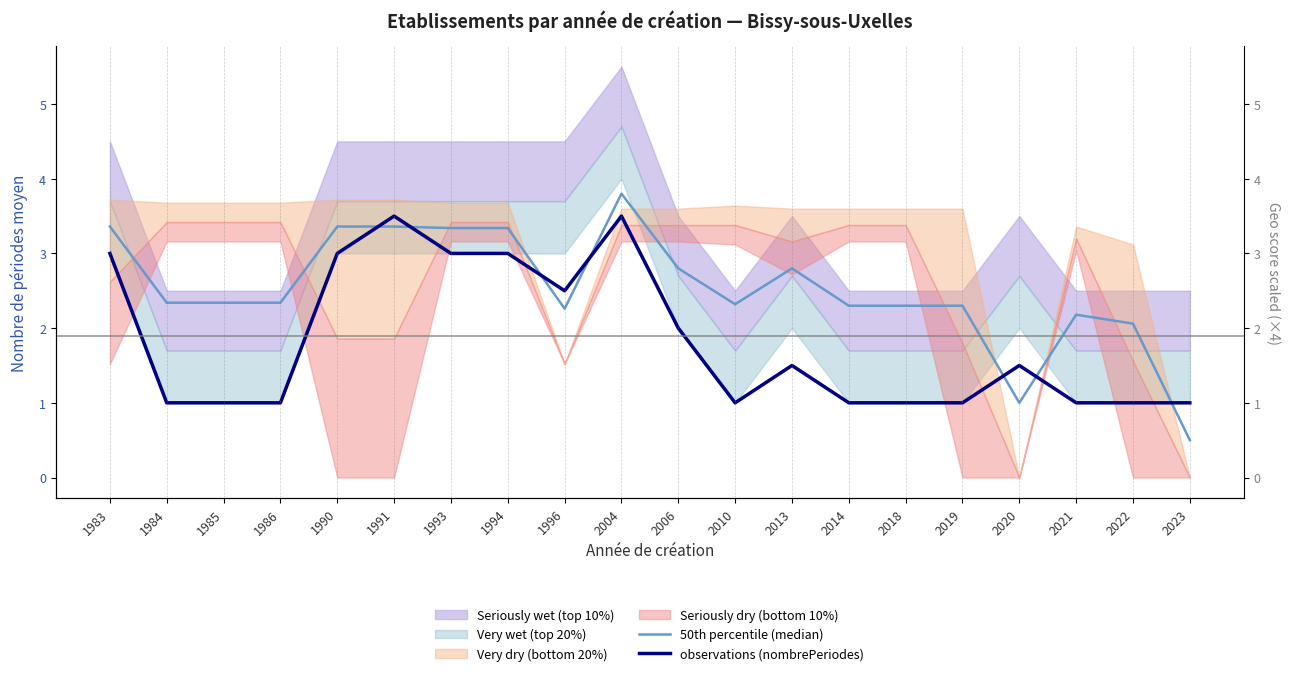

What is the difference between the observations (nombrePeriodes) values at 2023 and 2020?

0.5